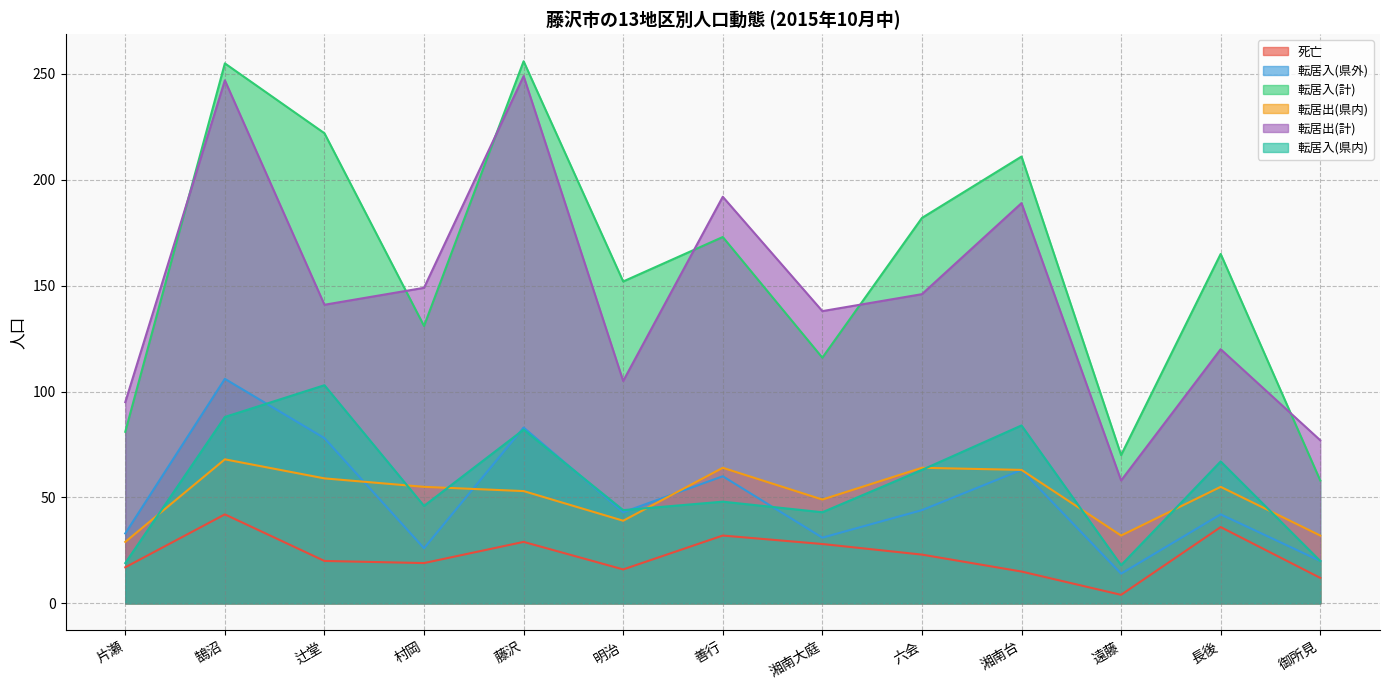

True or false: 転居入(計) and 転居出(県内) cross at least once.

False